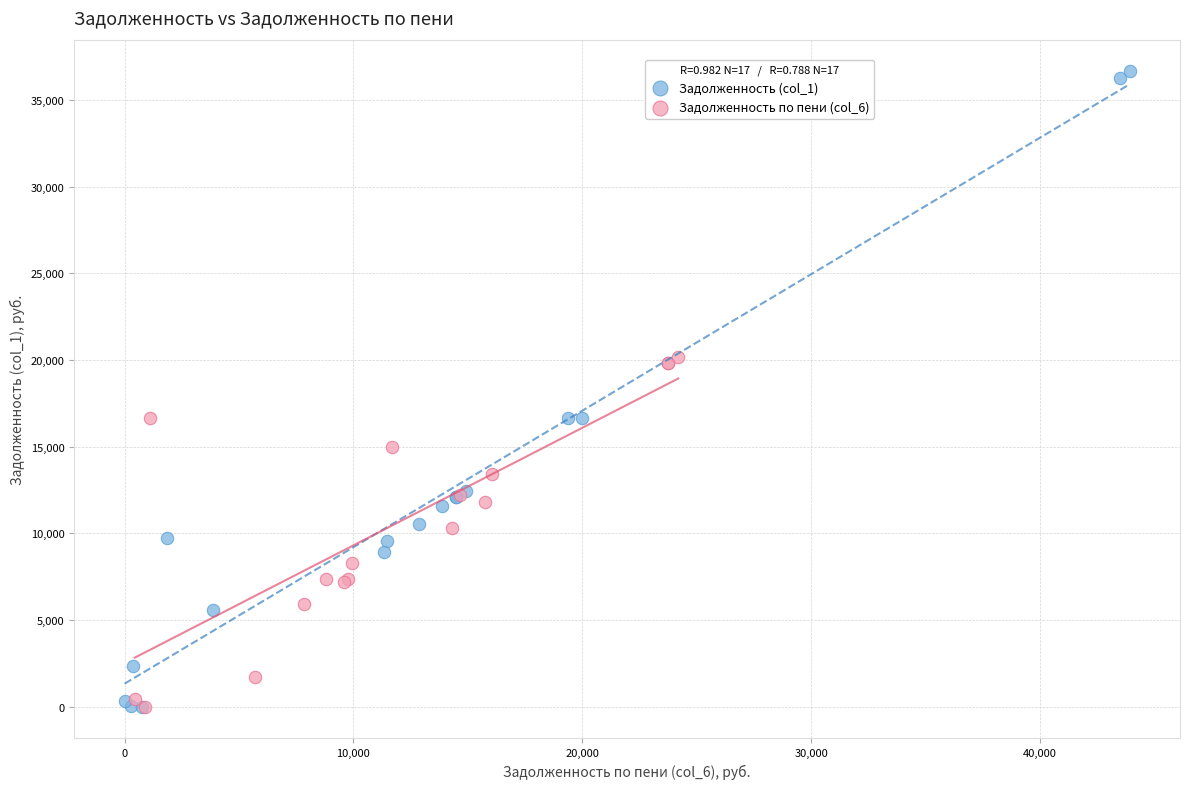

Which series contains the highest Y value?

Задолженность (col_1)